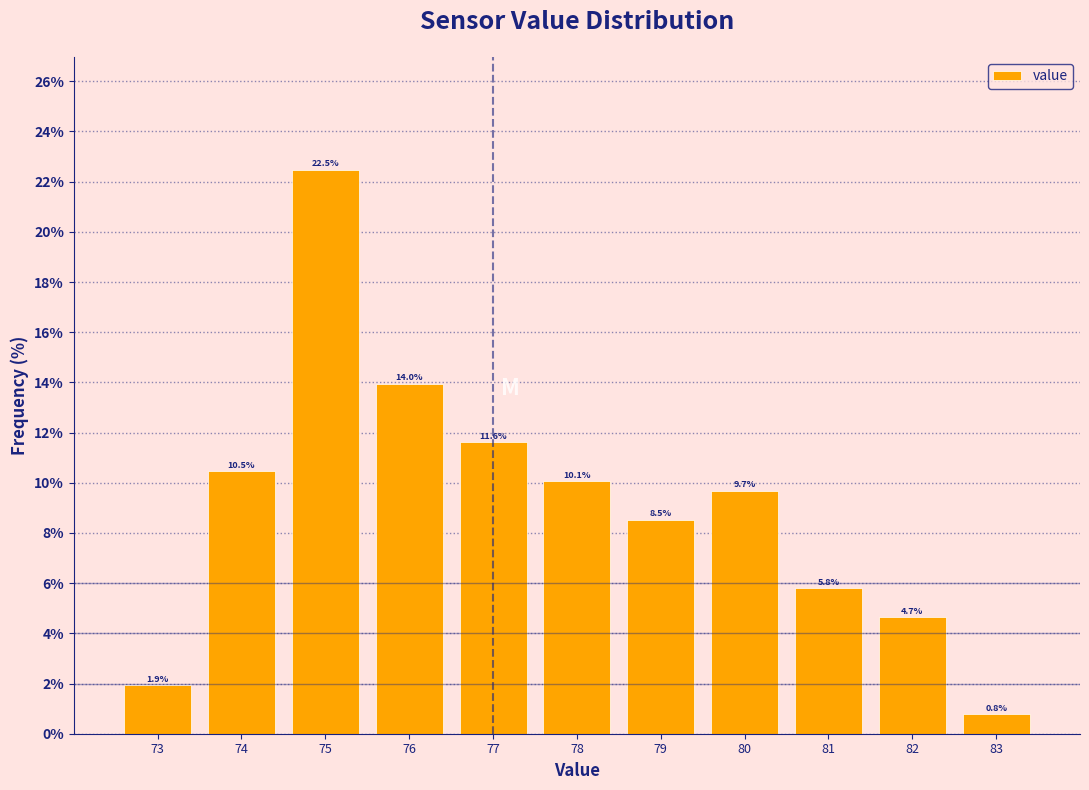

Reading left to right, list every bar in this chart as the range it spans on the x-axis followed by its height.

72.5 to 73.5: 1.9
73.5 to 74.5: 10.5
74.5 to 75.5: 22.5
75.5 to 76.5: 14.0
76.5 to 77.5: 11.6
77.5 to 78.5: 10.1
78.5 to 79.5: 8.5
79.5 to 80.5: 9.7
80.5 to 81.5: 5.8
81.5 to 82.5: 4.7
82.5 to 83.5: 0.8